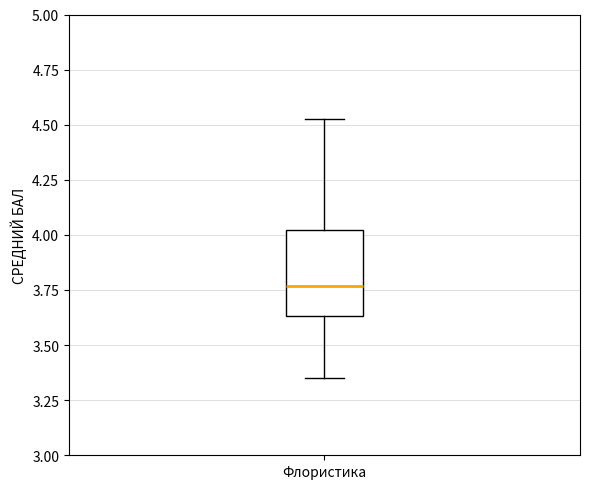

Read this box plot against the y-axis: the position of the median line, the range covered by the box, and the ends of both whiskers. The values are not printed on the chart, so give them approximately, as read against the axis.

median 3.75, box 3.65 to 4.00, whiskers 3.35 to 4.55